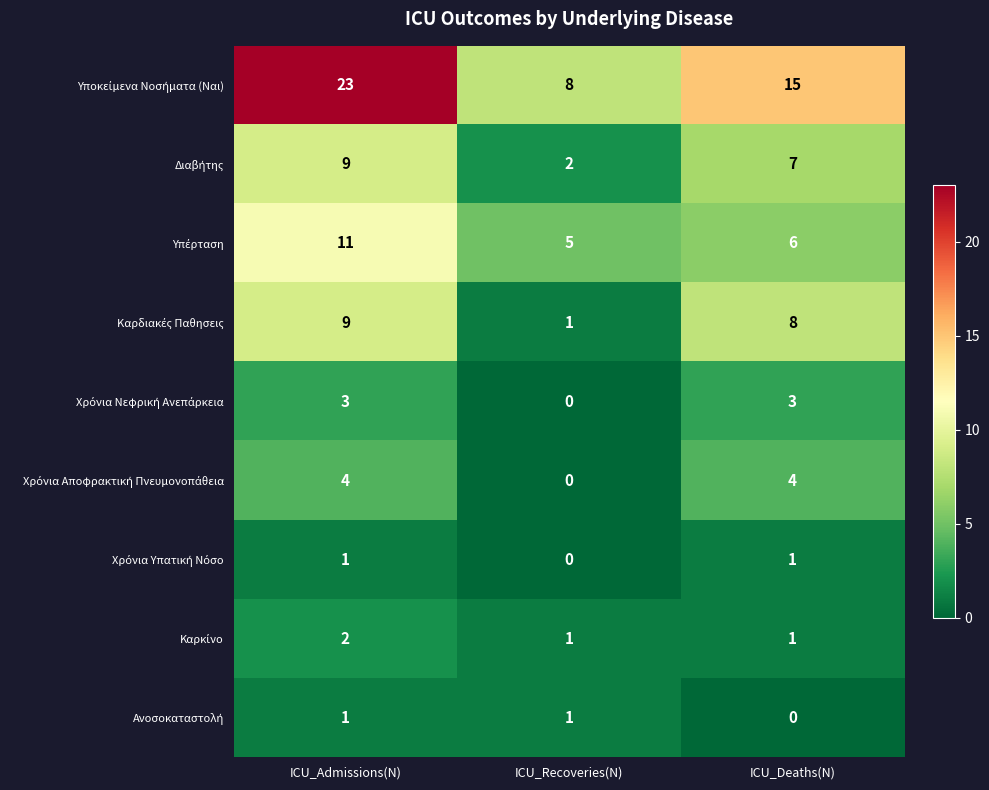

Which category has the highest value across all series?

ICU_Admissions(N)